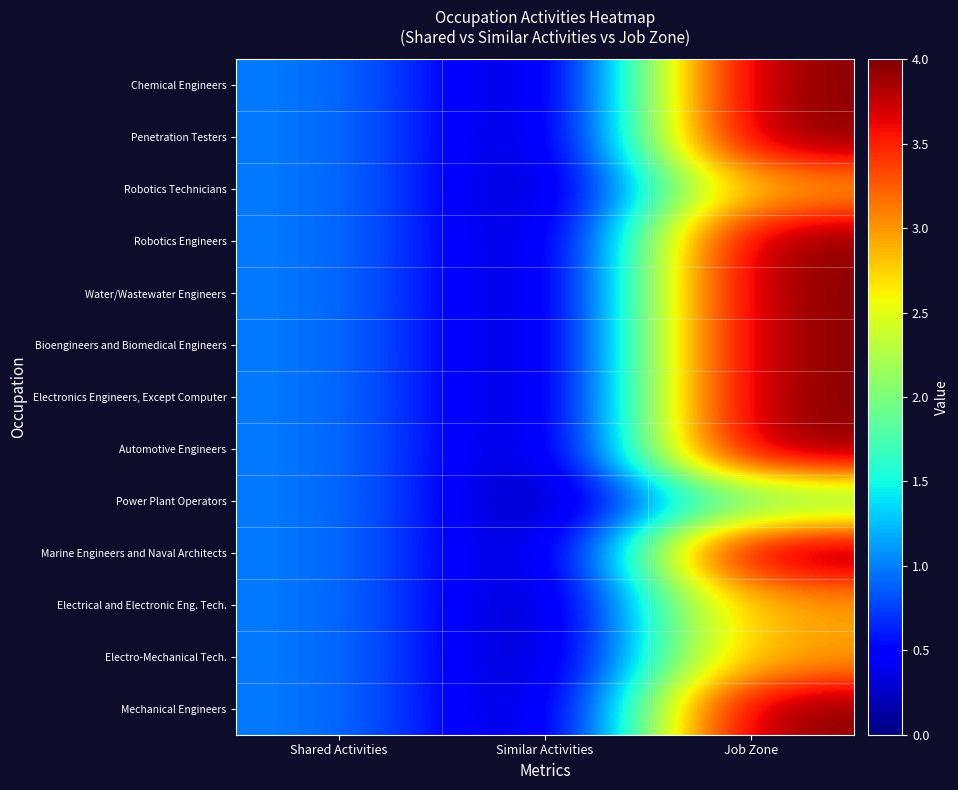

Reading right to left, transcribe all the data shown in this chart.

Chemical Engineers: Job Zone=4	Similar Activities=0	Shared Activities=1
Penetration Testers: Job Zone=4	Similar Activities=0	Shared Activities=1
Robotics Technicians: Job Zone=3	Similar Activities=0	Shared Activities=1
Robotics Engineers: Job Zone=4	Similar Activities=0	Shared Activities=1
Water/Wastewater Engineers: Job Zone=4	Similar Activities=0	Shared Activities=1
Bioengineers and Biomedical Engineers: Job Zone=4	Similar Activities=0	Shared Activities=1
Electronics Engineers, Except Computer: Job Zone=4	Similar Activities=0	Shared Activities=1
Automotive Engineers: Job Zone=4	Similar Activities=0	Shared Activities=1
Power Plant Operators: Job Zone=2	Similar Activities=0	Shared Activities=1
Marine Engineers and Naval Architects: Job Zone=4	Similar Activities=0	Shared Activities=1
Electrical and Electronic Eng. Tech.: Job Zone=3	Similar Activities=0	Shared Activities=1
Electro-Mechanical Tech.: Job Zone=3	Similar Activities=0	Shared Activities=1
Mechanical Engineers: Job Zone=4	Similar Activities=0	Shared Activities=1